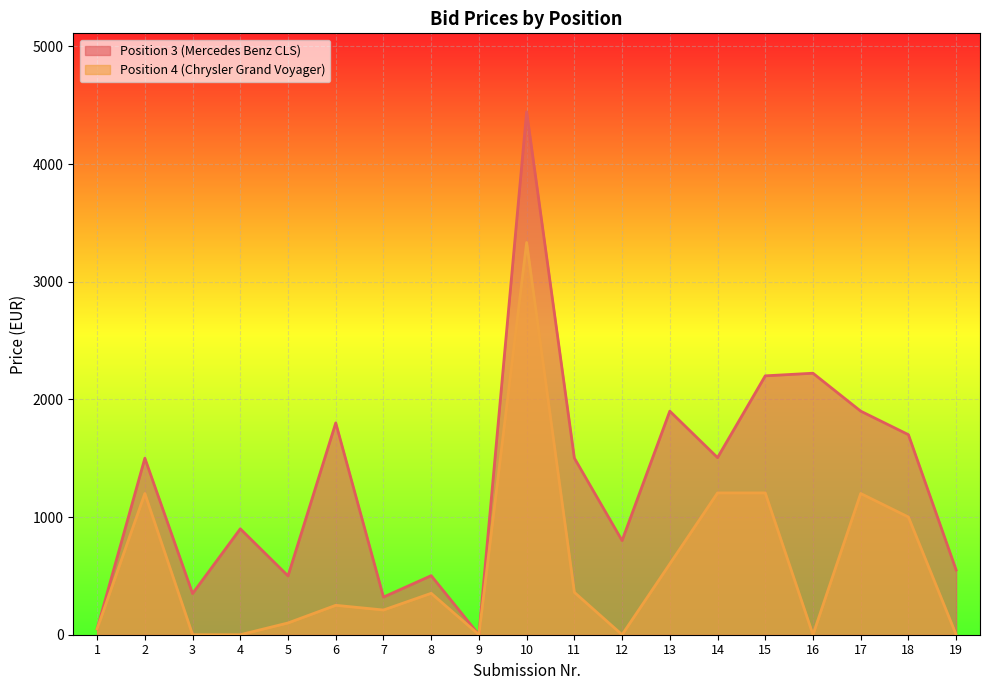

How many values in the Position 3 (Mercedes Benz CLS) series are below 1500?

9